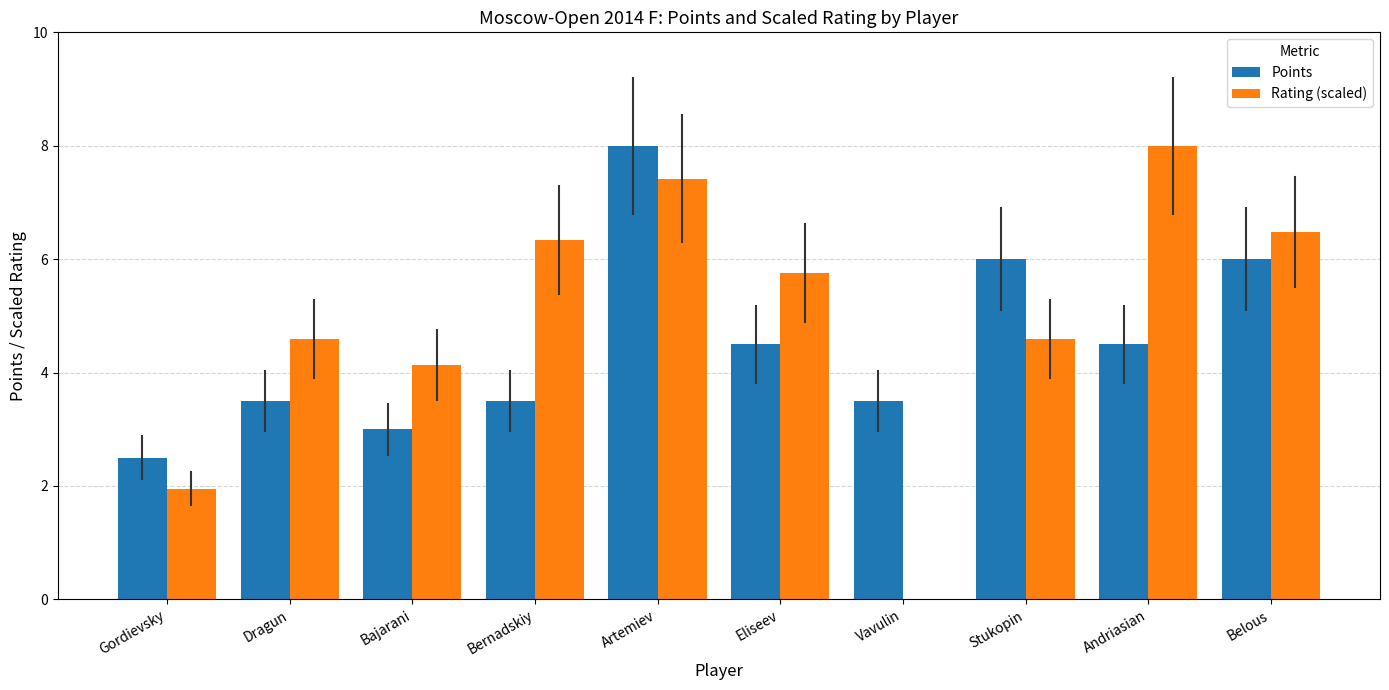

Is it true that Rating (scaled) equals 2.6 at Belous?

False